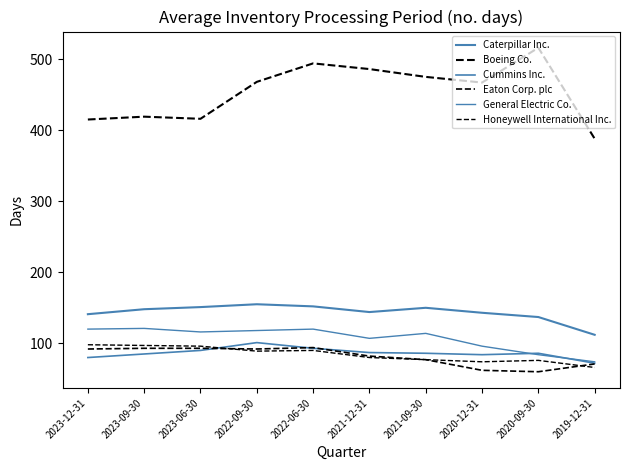

Does the chart have visible grid lines?

No